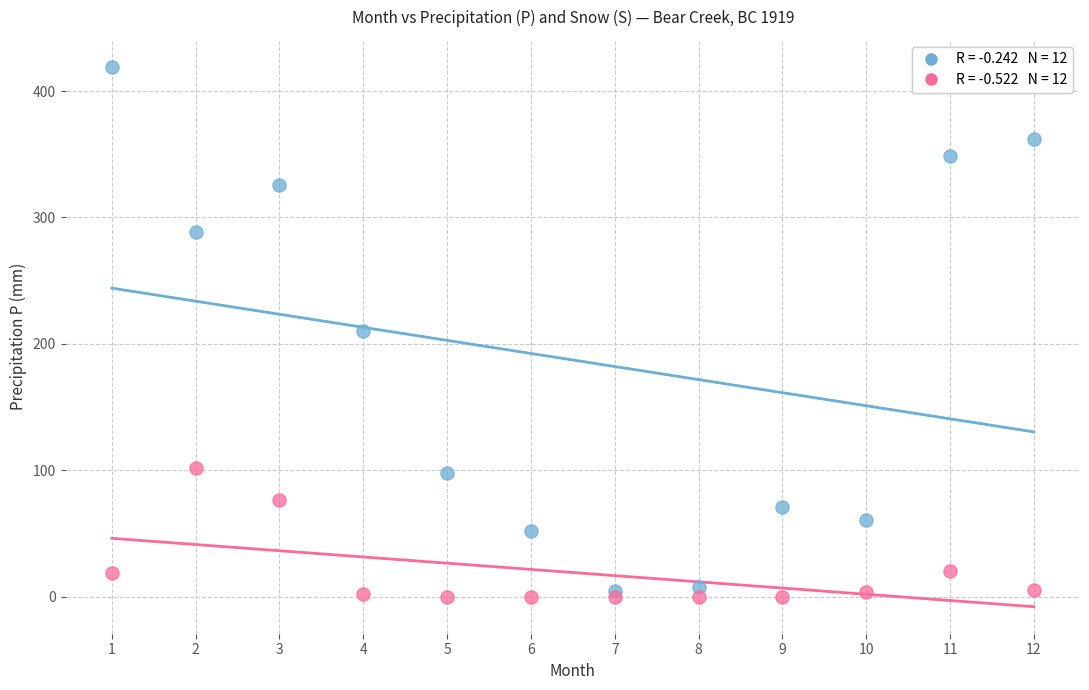

Across all data points, what is the range of X values (max minus min)?

11.0